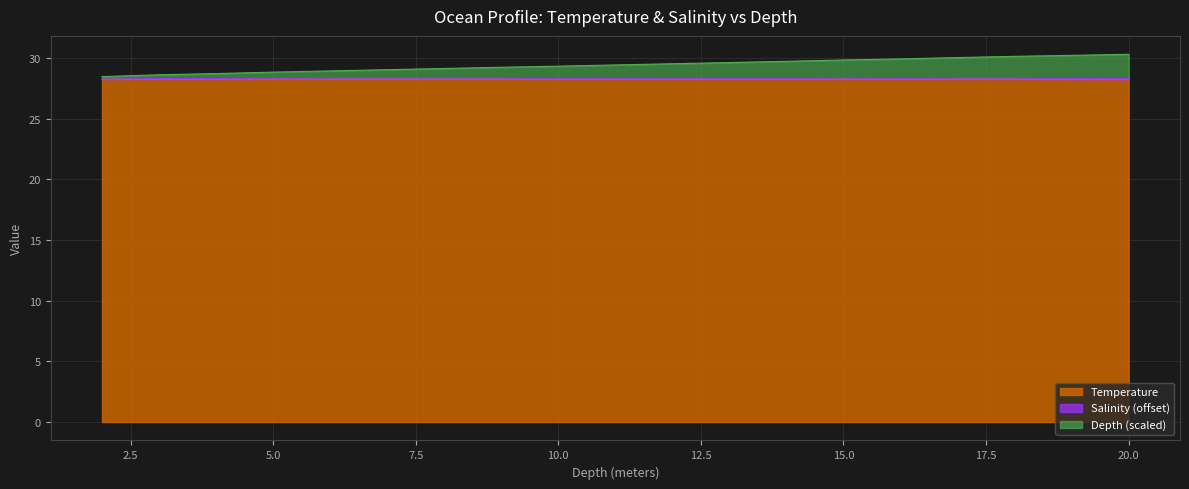

What is the label of the 11th point from the right?

10.0